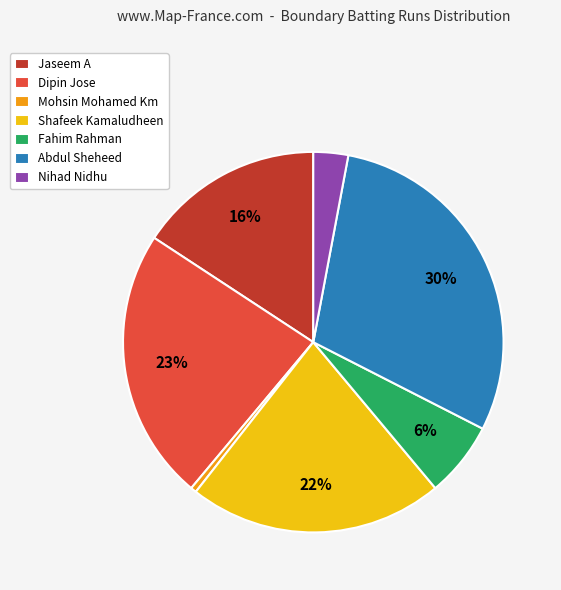

Rank the categories by value from highest to lowest.

Abdul Sheheed, Dipin Jose, Shafeek Kamaludheen, Jaseem A, Fahim Rahman, Nihad Nidhu, Mohsin Mohamed Km